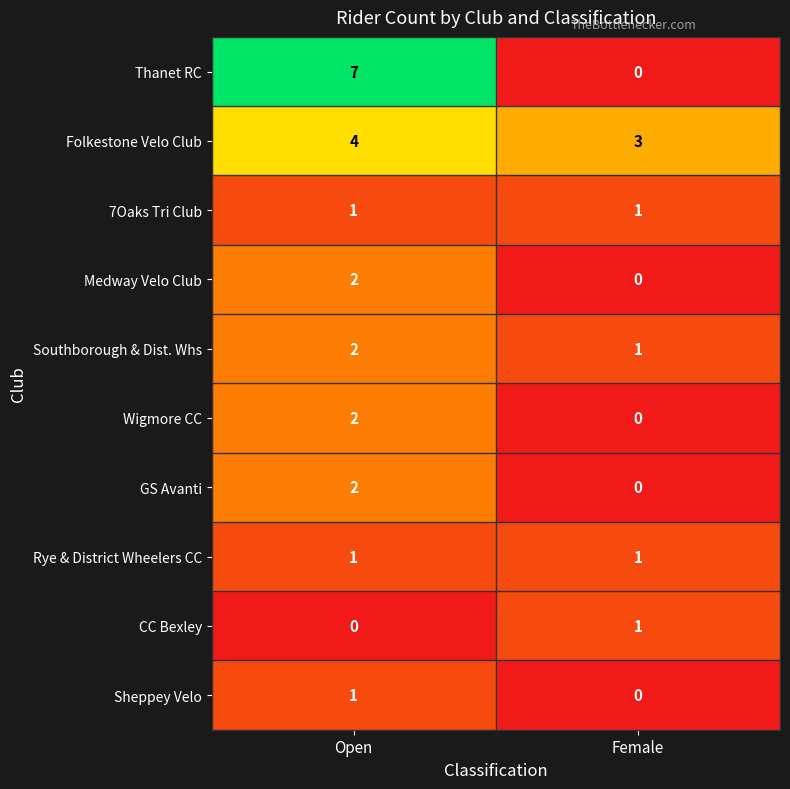

What is the sum of all Southborough & Dist. Whs values?

3